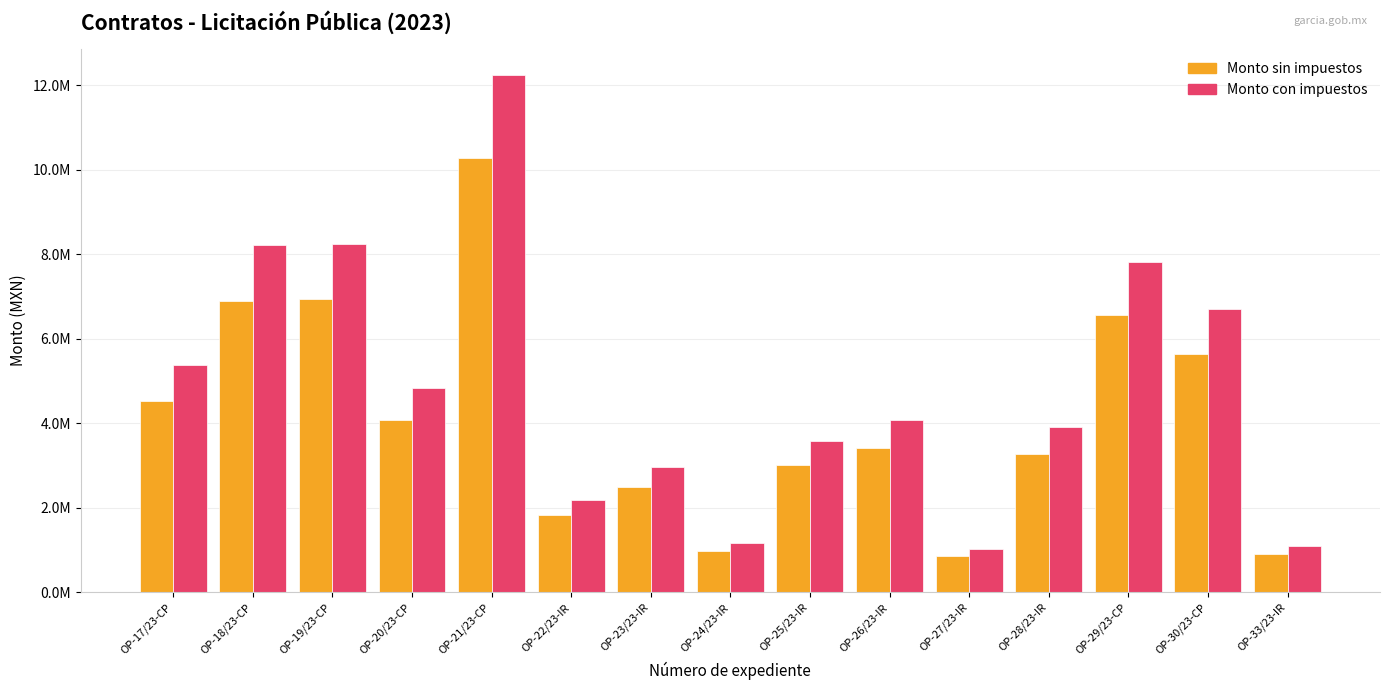

What are all the series names shown in the legend?

Monto sin impuestos, Monto con impuestos